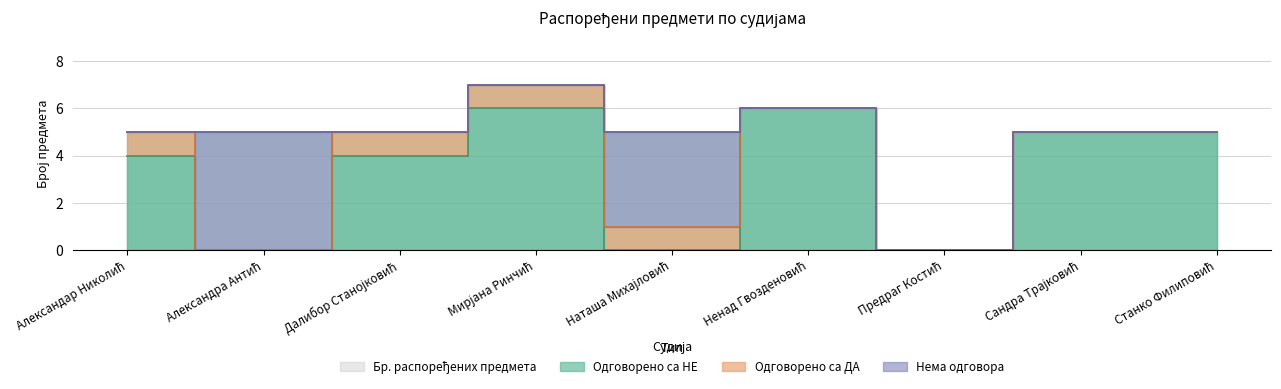

How many Одговорено са НЕ values are between 0 and 5?

7